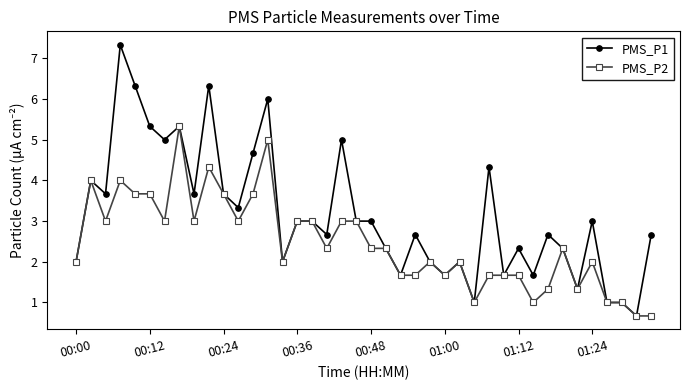

What is the value of the PMS_P2 point at the 13th from the left?

3.7